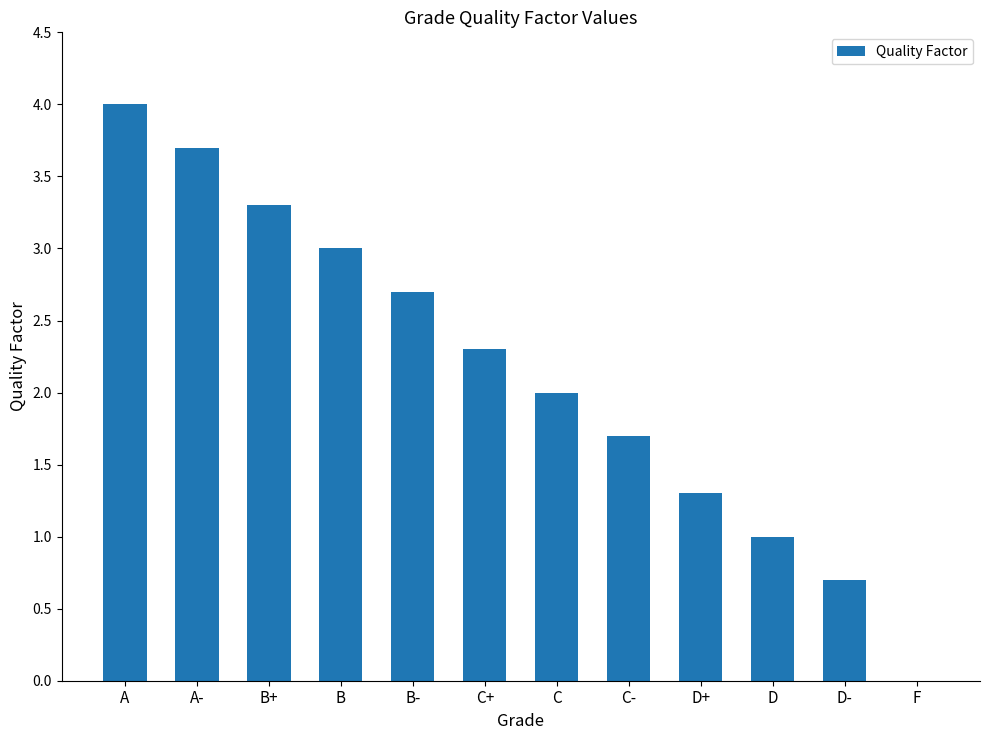

What is the sum of all values?

25.7